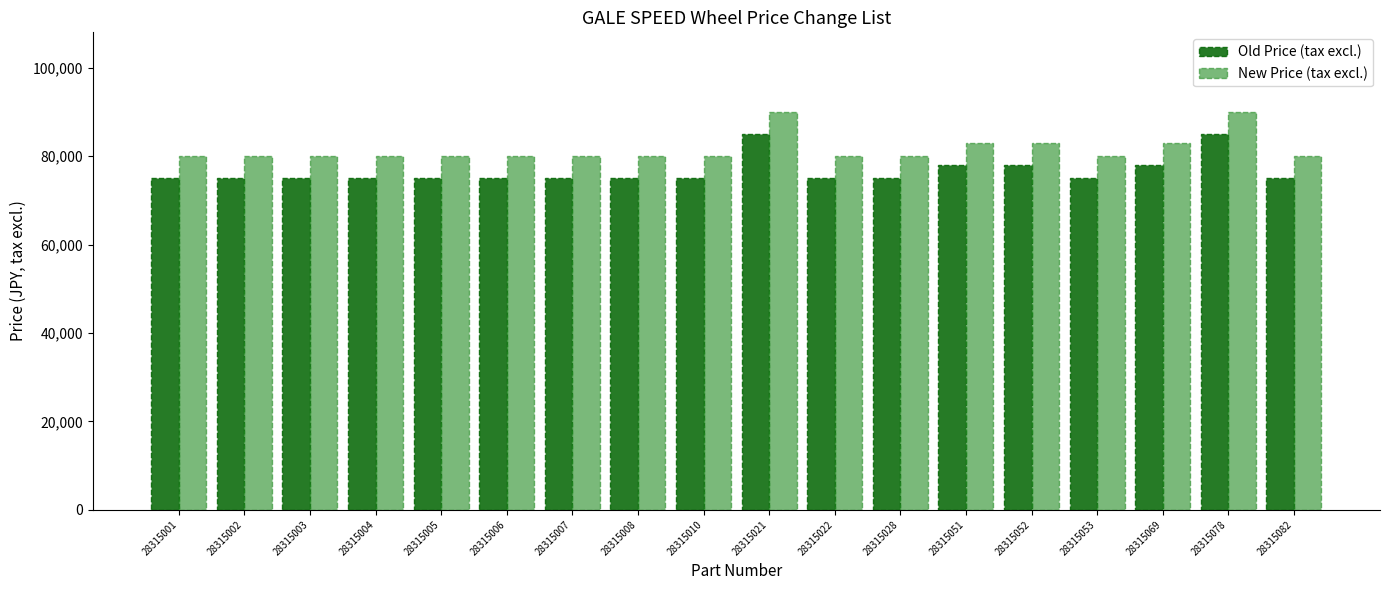

Count the number of categories in the chart.

18